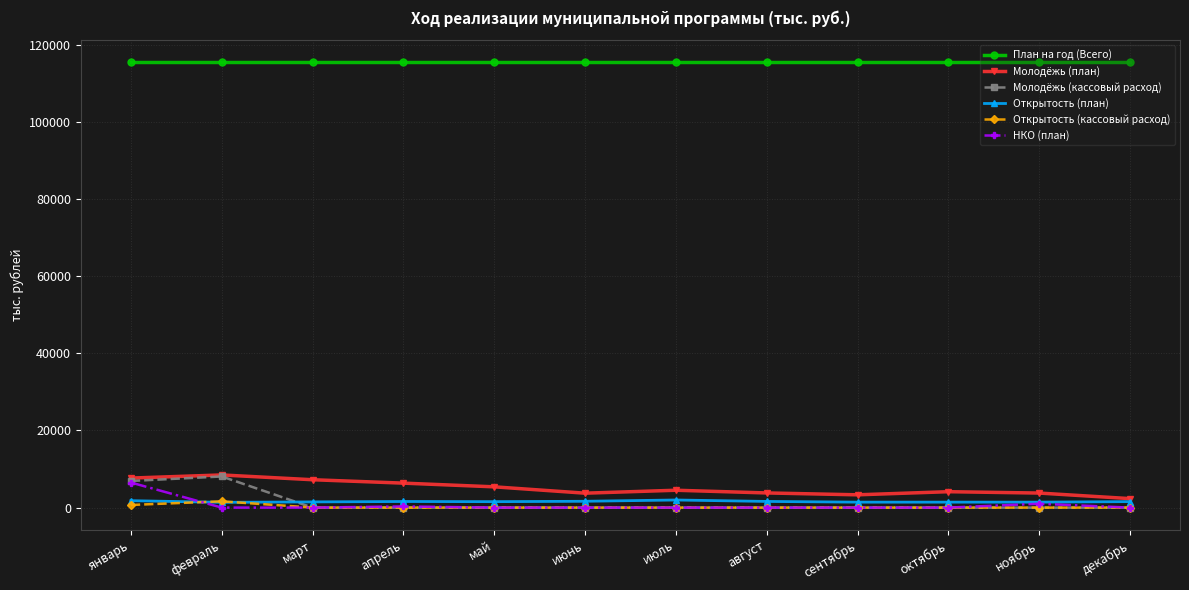

What is the label of the 6th point from the right?

июль